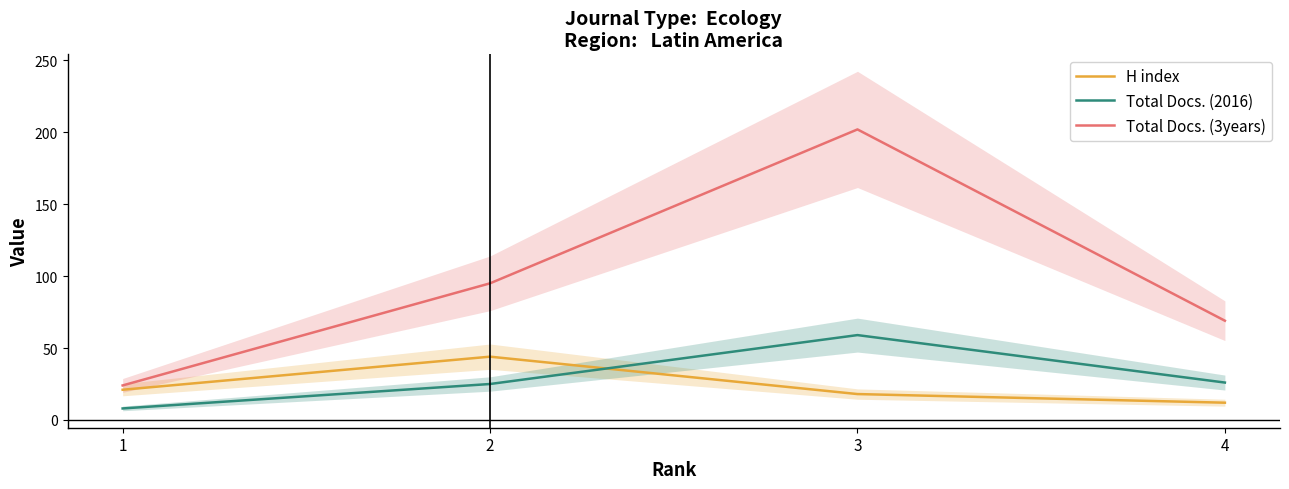

At how many categories does at least one series exceed 148?

1